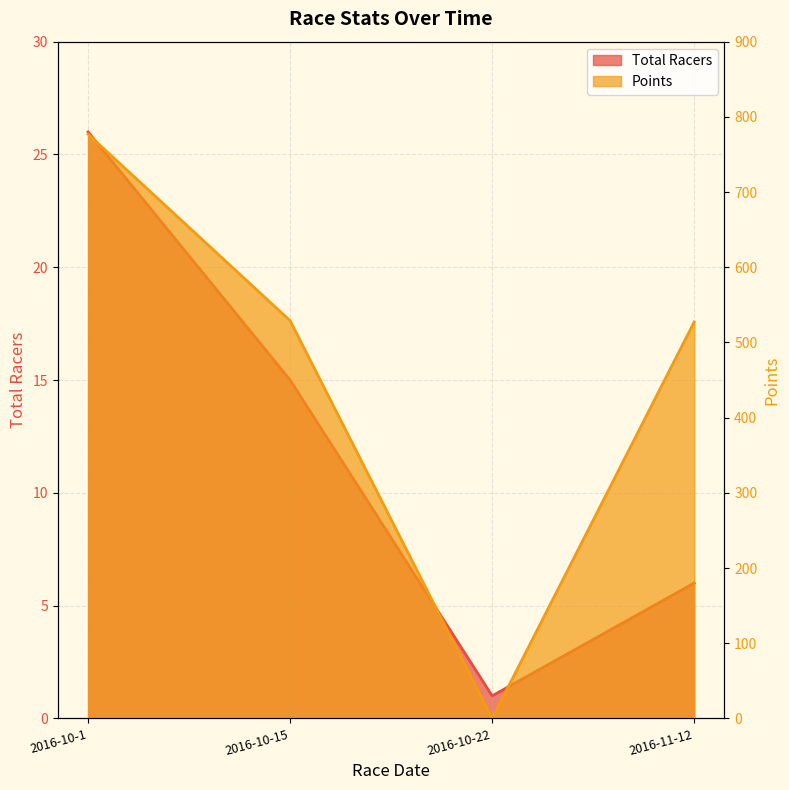

True or false: Total Racers has a value of 0.4 at 2016-10-22.

False